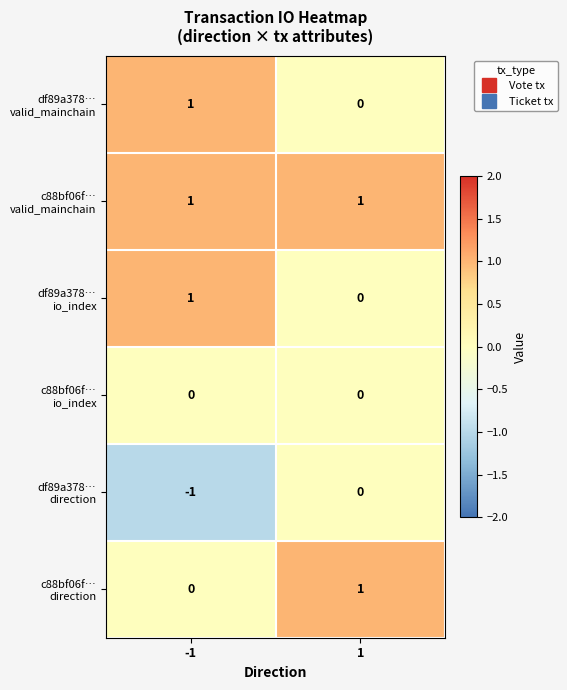

What is the spread (max minus min) of values at -1?

2